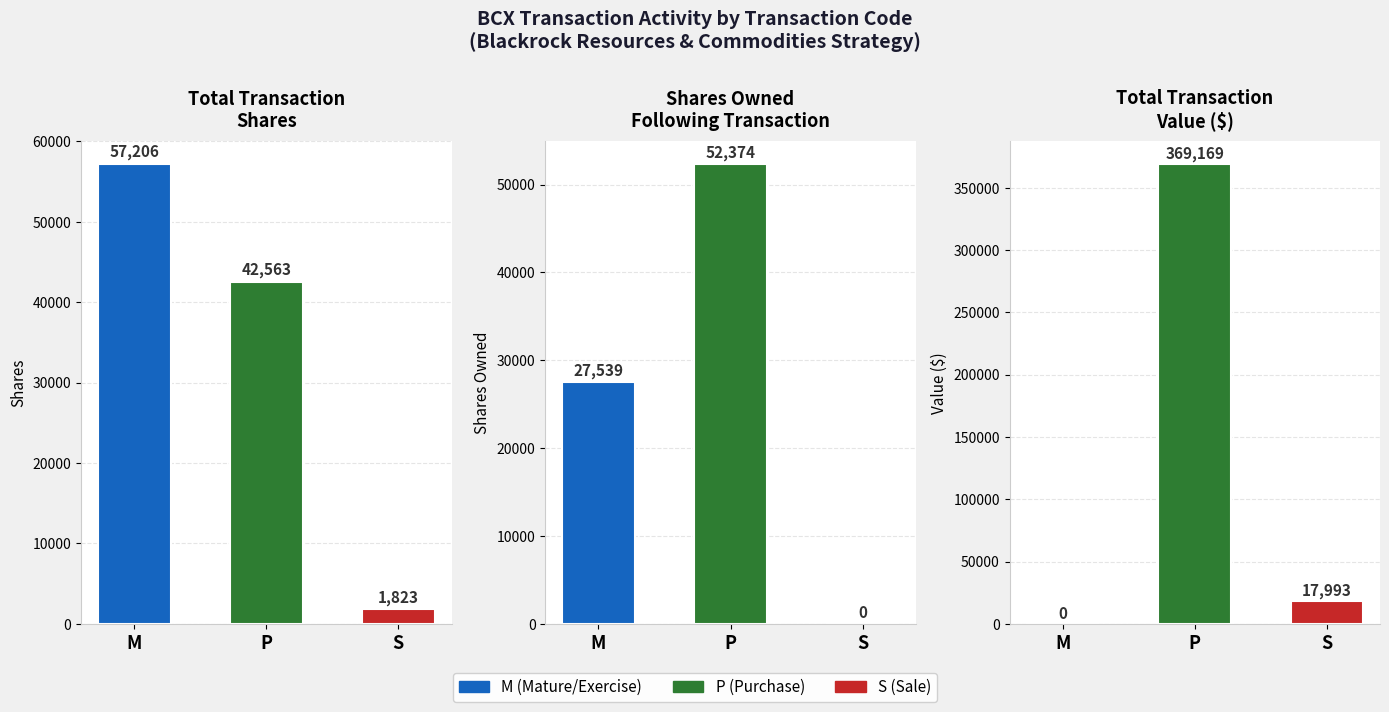

Reading left to right, list all the values displayed in this chart.

transactionShares: 57206	42563	1823
sharesOwnedFollowingTransaction: 27539	52374	0
transactionValue: 0	369169	17993